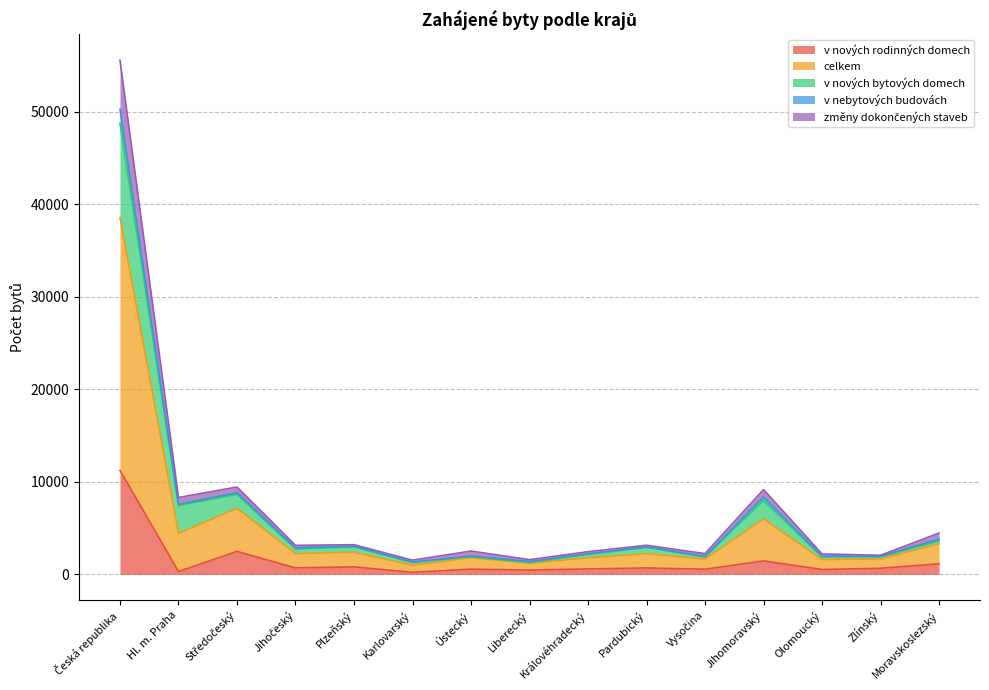

What is the maximum value for v nových rodinných domech?

11243